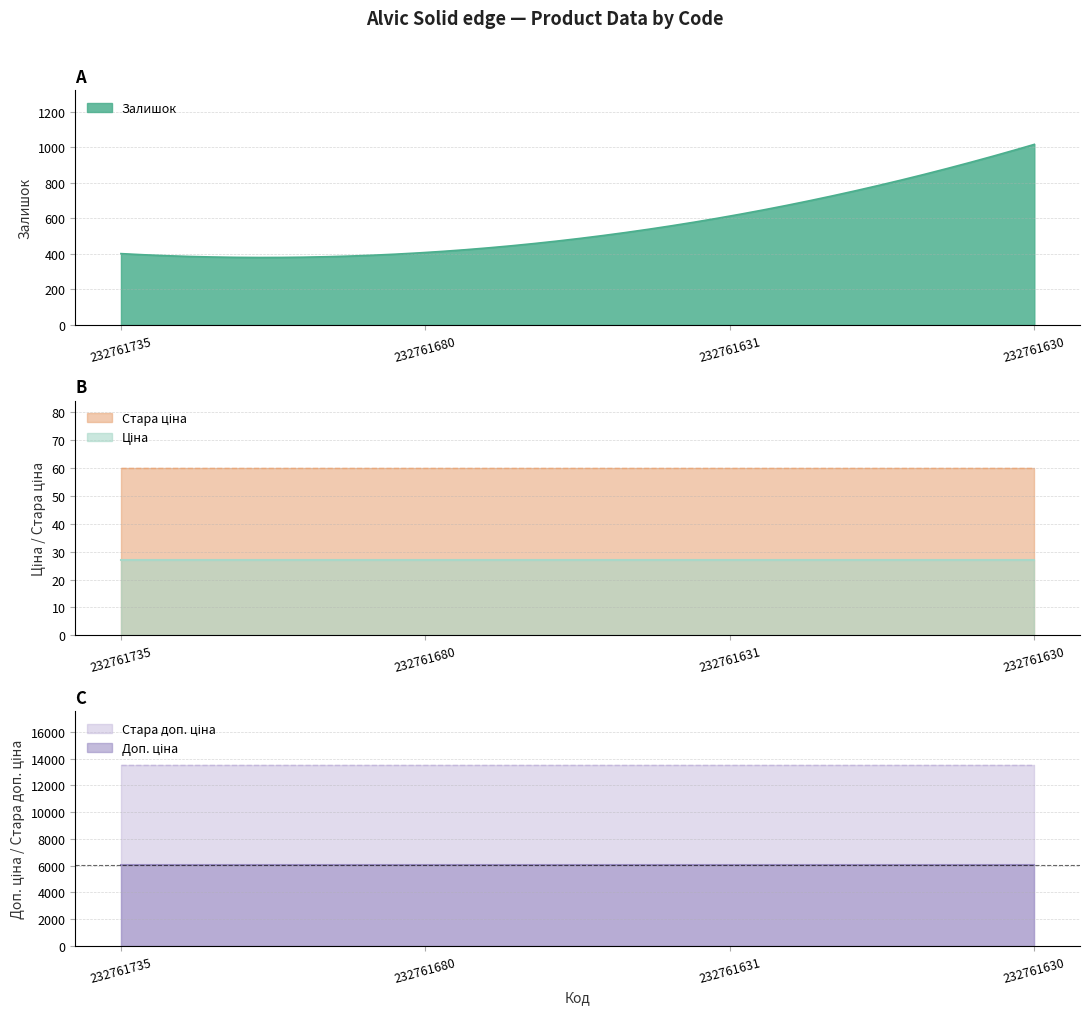

How many distinct data groups are displayed?

5